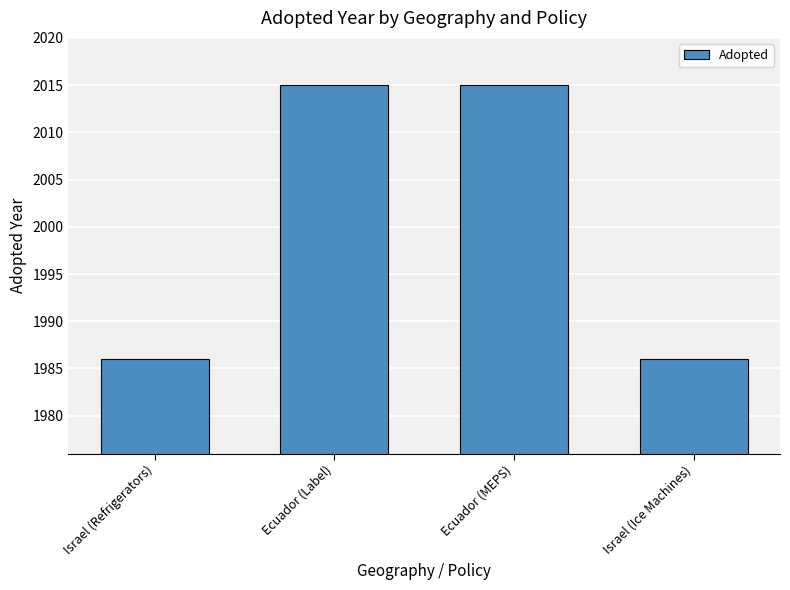

What is the label of the 2nd bar from the right?

Ecuador (MEPS)